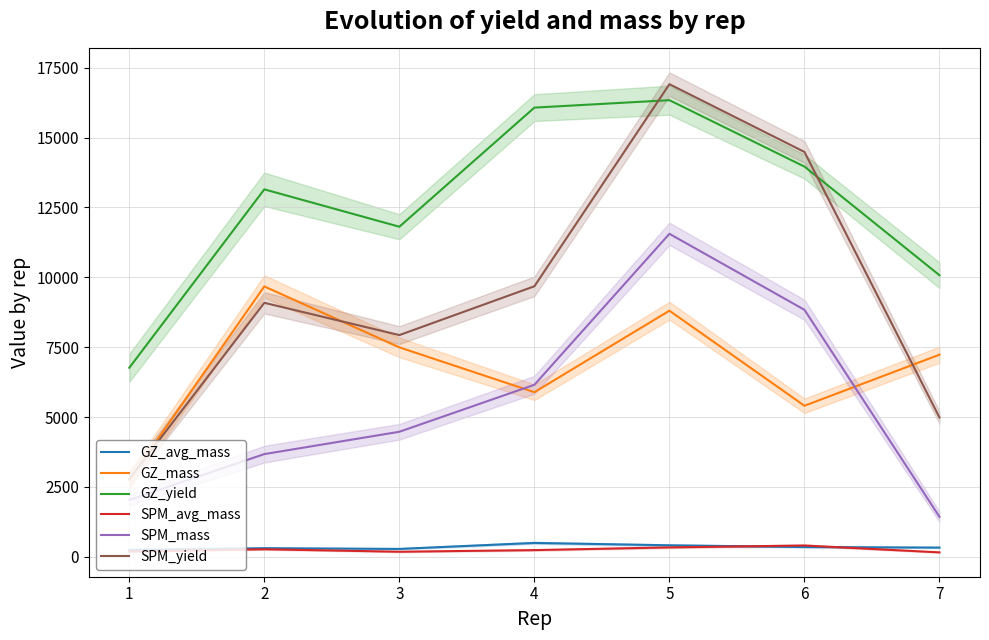

What is the difference between the GZ_yield values at 5 and 1?

9575.5